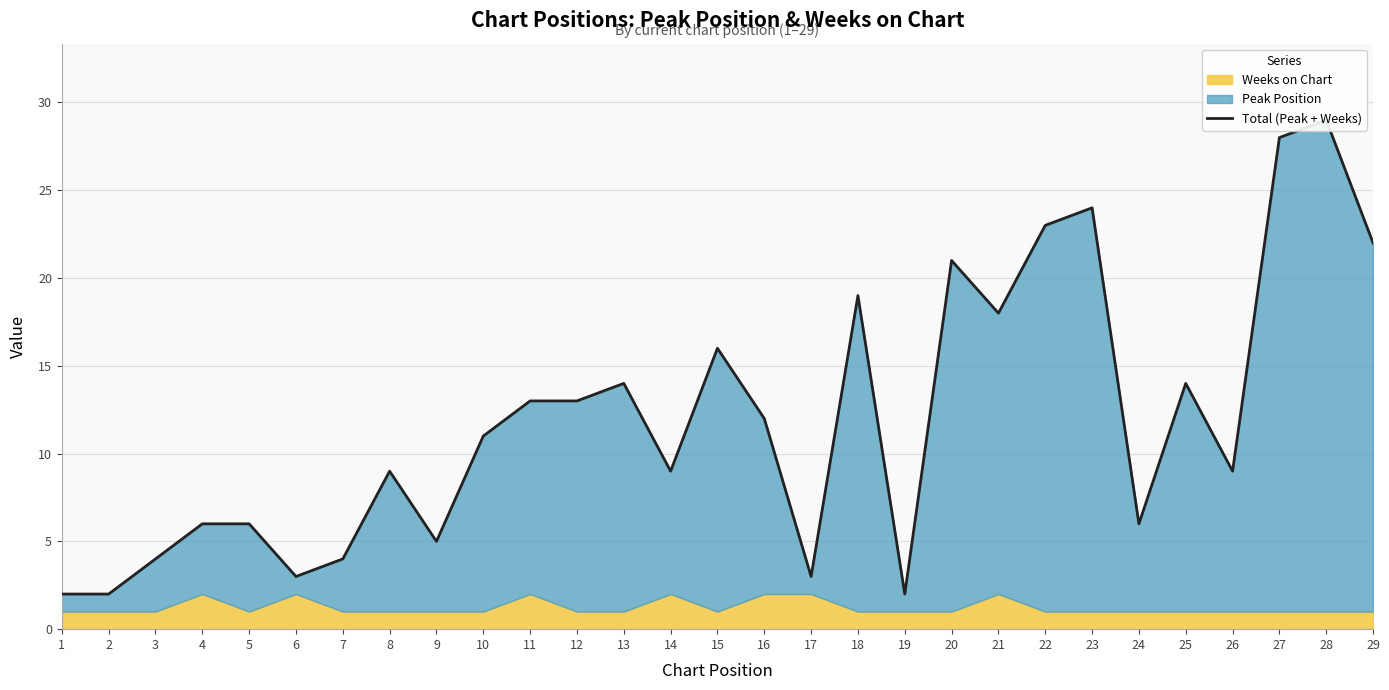

Which label corresponds to the largest value in the chart?

28